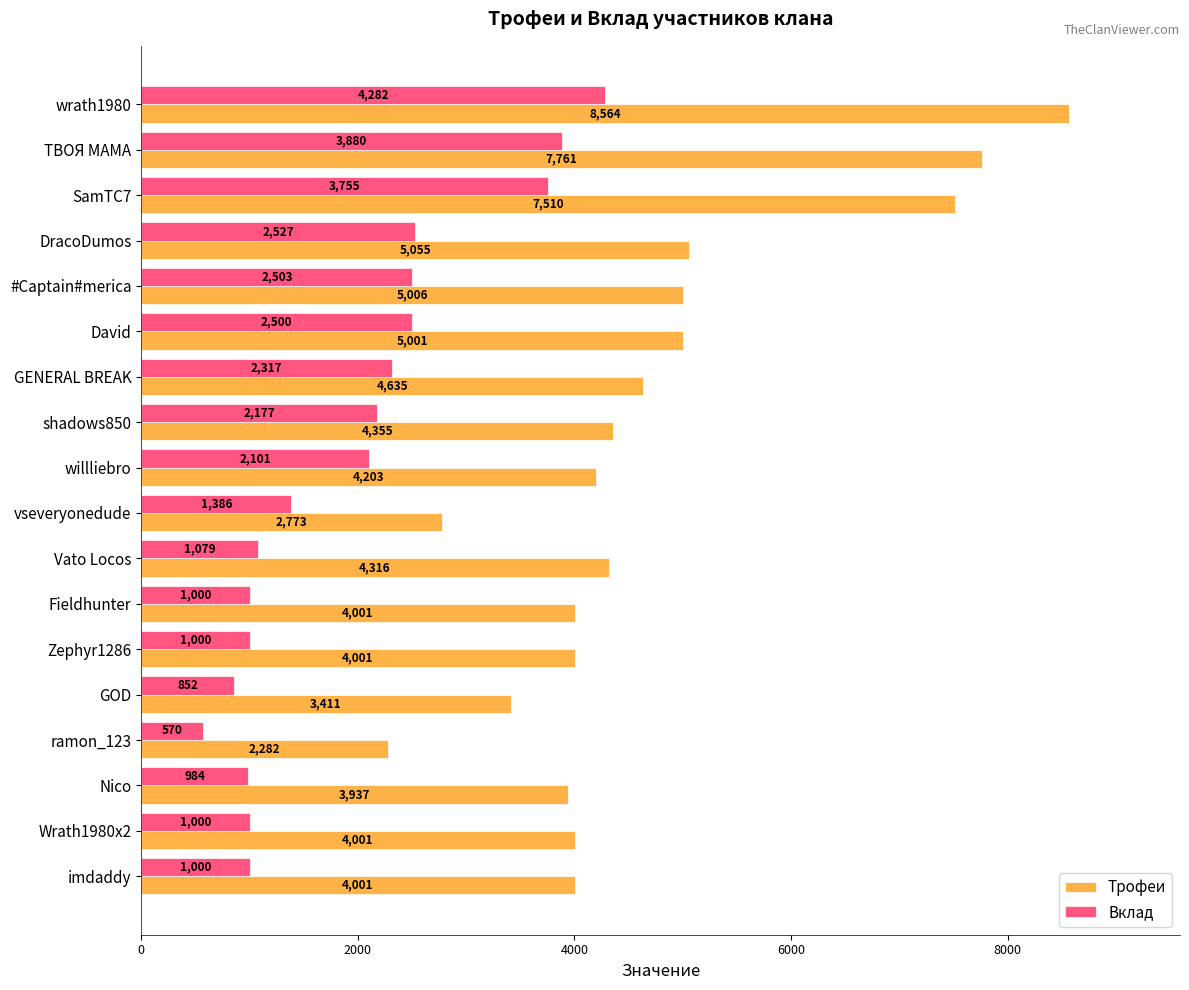

Where is Вклад nearest to the value 2426?

David